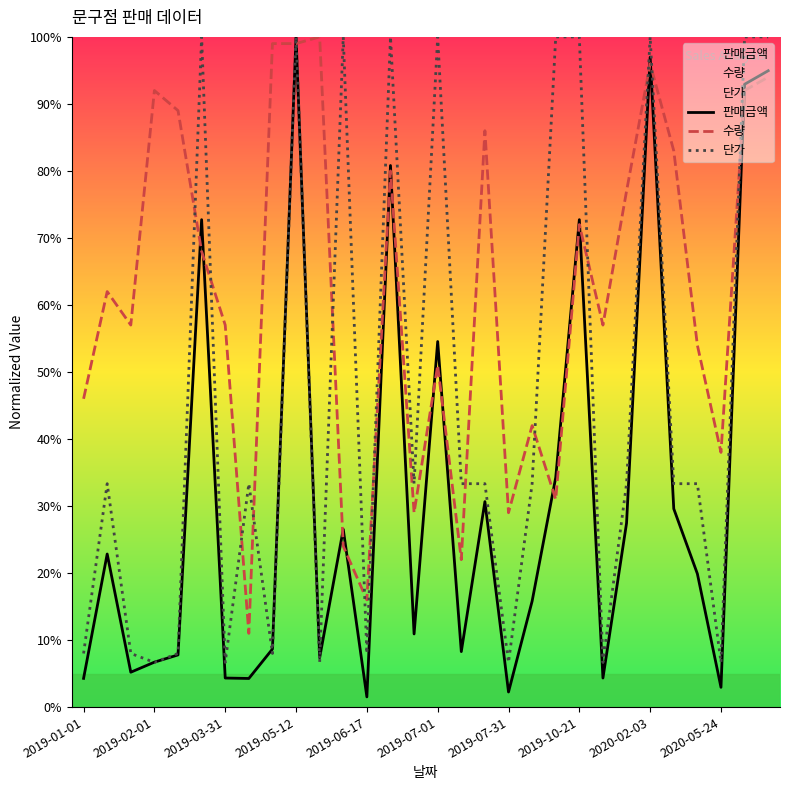

What is the sum of all 단가 values?

13.8